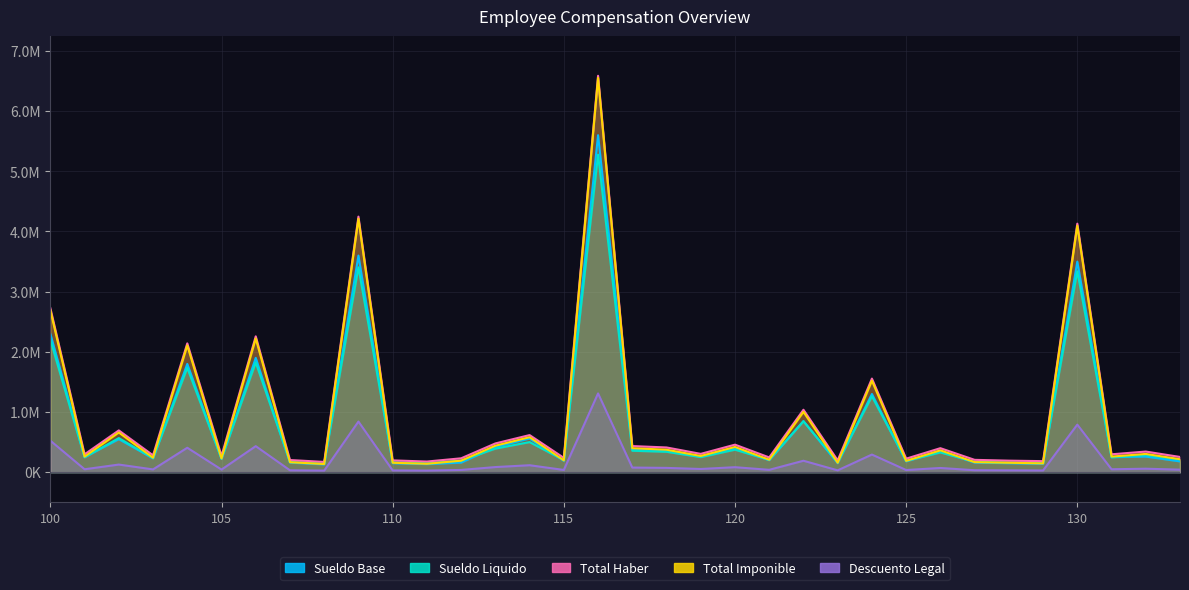

Reading left to right, list all the values displayed in this chart.

Sueldo Base: 100=2300000.0	101=250000.0	102=550000.0	103=230000.0	104=1800000.0	105=220000.0	106=1900000.0	107=160000.0	108=130000.0	109=3600000.0	110=150000.0	111=135000.0	112=160000.0	113=420000.0	114=560000.0	115=190000.0	116=5600000.0	117=380000.0	118=360000.0	119=260000.0	120=400000.0	121=200000.0	122=850000.0	123=150000.0	124=1300000.0	125=180000.0	126=350000.0	127=160000.0	128=150000.0	129=140000.0	130=3500000.0	131=250000.0	132=260000.0	133=180000.0
Sueldo Liquido: 100=2201255.0	101=248470.0	102=567488.0	103=233907.5	104=1734120.8	105=225595.8	106=1824515.0	107=170751.5	108=144213.6	109=3405021.2	110=166571.0	111=150522.0	112=193119.2	113=392405.0	114=500978.2	115=200423.7	116=5277255.2	117=356995.0	118=339465.9	119=251347.0	120=374242.0	121=205814.4	122=846928.5	123=165515.8	124=1262142.8	125=188645.0	126=328820.0	127=172416.8	128=161015.8	129=155114.7	130=3338846.0	131=248470.0	132=284928.6	133=210821.6
Total Haber: 100=2726000.0	101=298000.0	102=695000.0	103=281000.0	104=2141000.0	105=269800.0	106=2258000.0	107=202900.0	108=171500.0	109=4247000.0	110=197000.0	111=177900.0	112=231500.0	113=478400.0	114=617400.0	115=238600.0	116=6587000.0	117=434800.0	118=411800.0	119=305400.0	120=458200.0	121=246000.0	122=1038000.0	123=197000.0	124=1556000.0	125=225500.0	126=399800.0	127=206000.0	128=192500.0	129=184500.0	130=4130000.0	131=298000.0	132=343700.0	133=254000.0
Total Imponible: 100=2691000.0	101=260000.0	102=660000.0	103=241500.0	104=2106000.0	105=228800.0	106=2223000.0	107=166400.0	108=136500.0	109=4212000.0	110=157500.0	111=140400.0	112=192000.0	113=441000.0	114=582400.0	115=197600.0	116=6552000.0	117=399000.0	118=374400.0	119=270400.0	120=420000.0	121=208000.0	122=1003000.0	123=157500.0	124=1521000.0	125=189000.0	126=364000.0	127=168000.0	128=157500.0	129=147000.0	130=4095000.0	131=260000.0	132=304200.0	133=216000.0
Descuento Legal: 100=524745.0	101=49530.0	102=127512.0	103=47092.5	104=406879.2	105=44204.2	106=433485.0	107=32148.5	108=27286.3	109=841978.8	110=30429.0	111=27378.0	112=38380.8	113=85995.0	114=116421.8	115=38176.3	116=1309744.8	117=77805.0	118=72334.1	119=54053.0	120=83958.0	121=40185.6	122=191071.5	123=31484.2	124=293857.2	125=36855.0	126=70980.0	127=33583.2	128=31484.2	129=29385.3	130=791154.0	131=49530.0	132=58771.4	133=43178.4